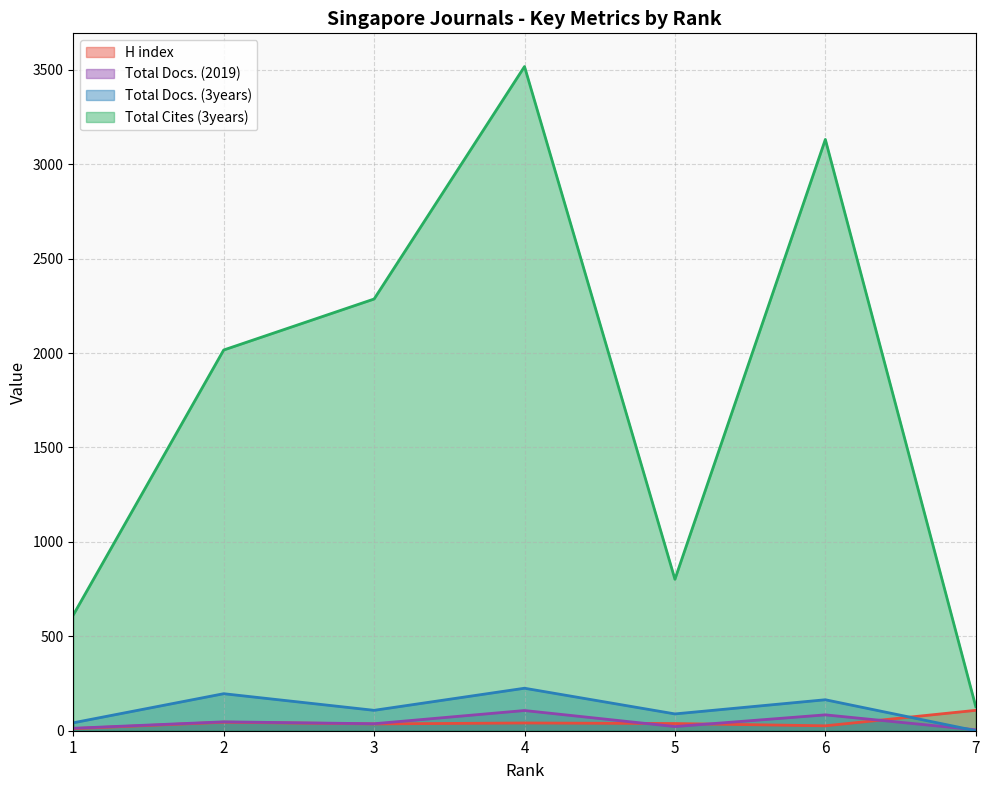

Does the chart have visible grid lines?

Yes